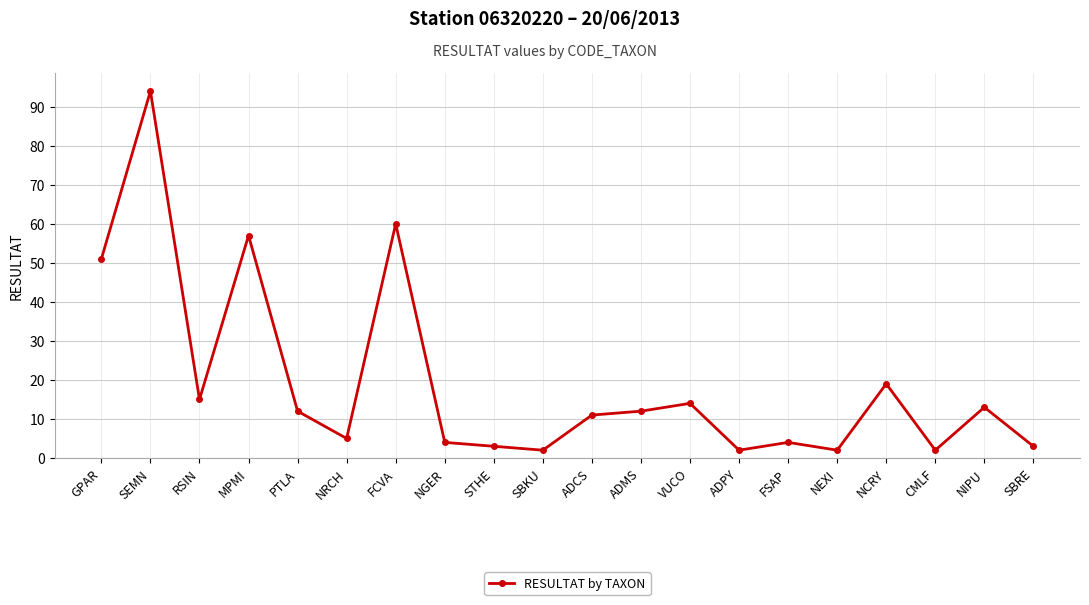

Where does the data first go above 12?

GPAR